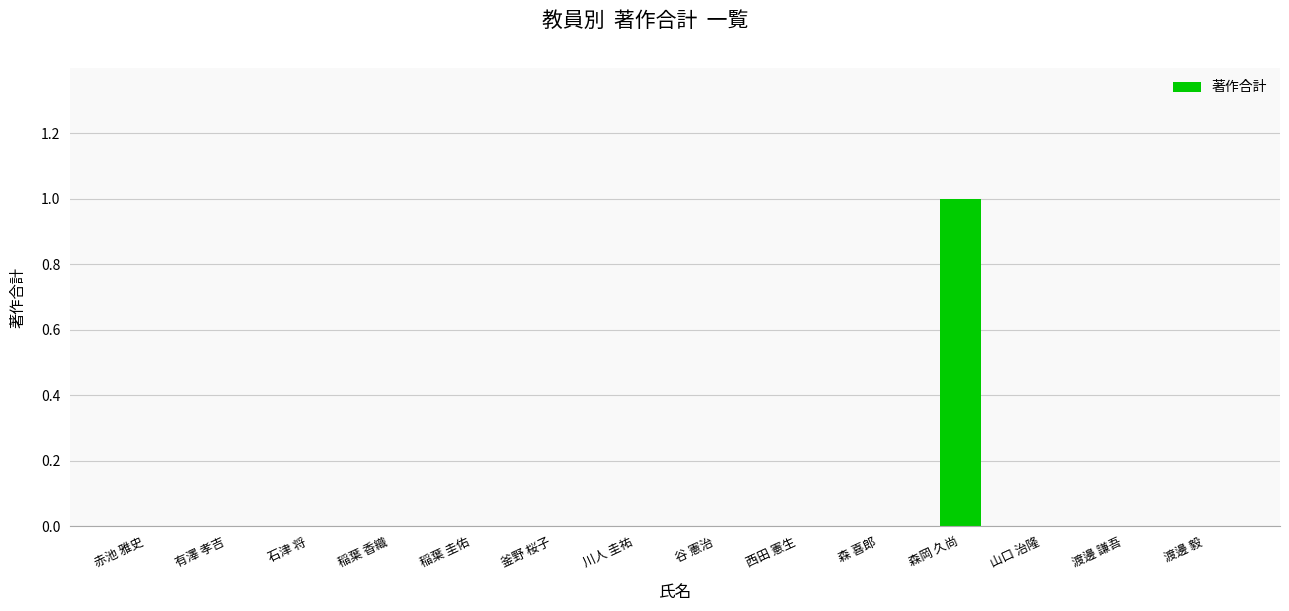

What is the greatest value displayed?

1